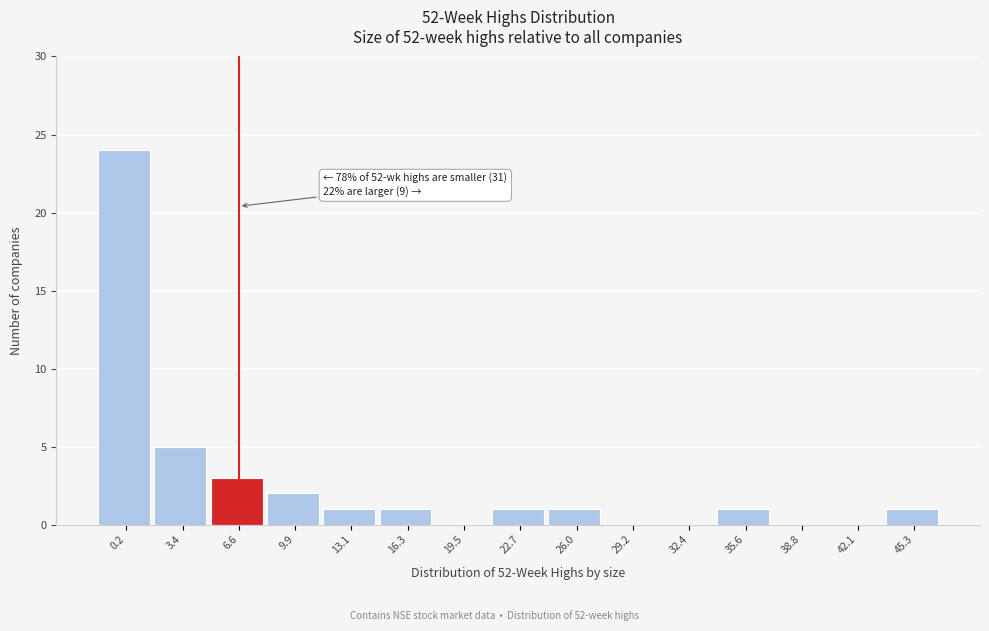

Reading left to right, list all the values displayed in this chart.

0.2=24	3.4=5	6.6=3	9.9=2	13.1=1	16.3=1	19.5=0	22.7=1	26.0=1	29.2=0	32.4=0	35.6=1	38.8=0	42.1=0	45.3=1